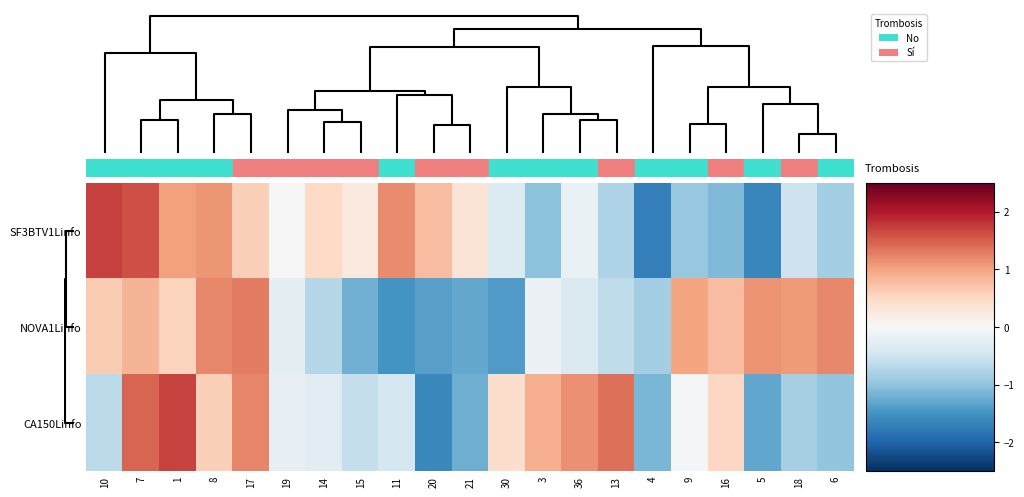

What is the minimum value shown in the chart?

-1.7